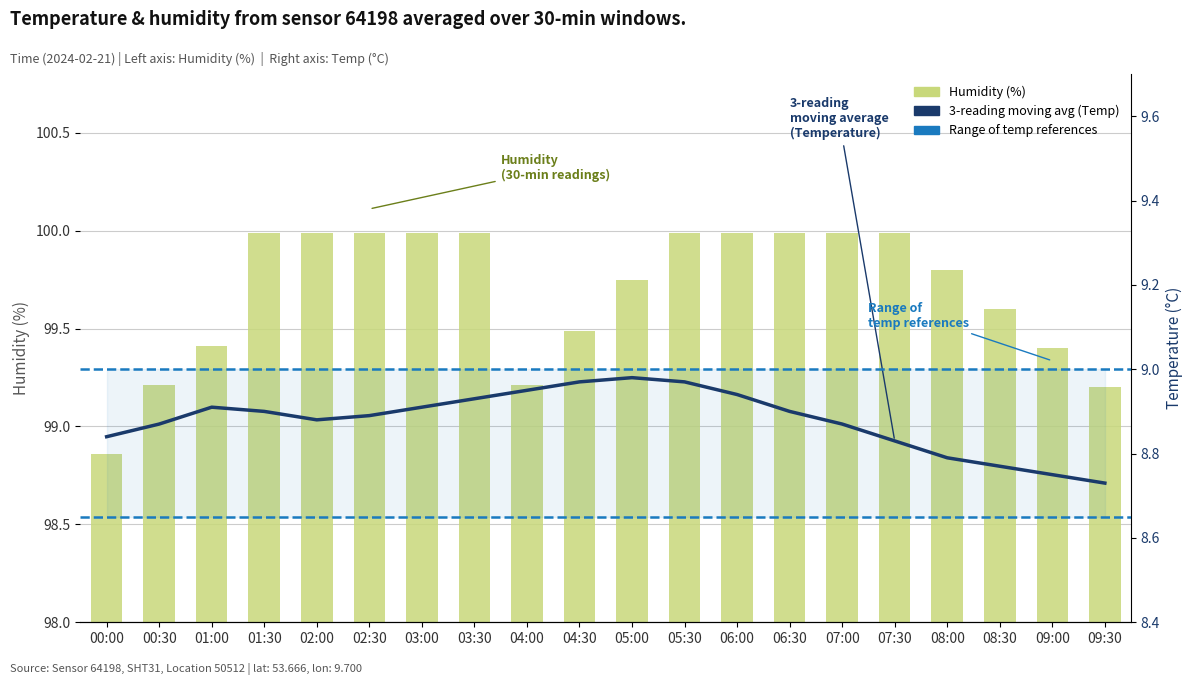

What is the label of the 11th bar from the right?

04:30